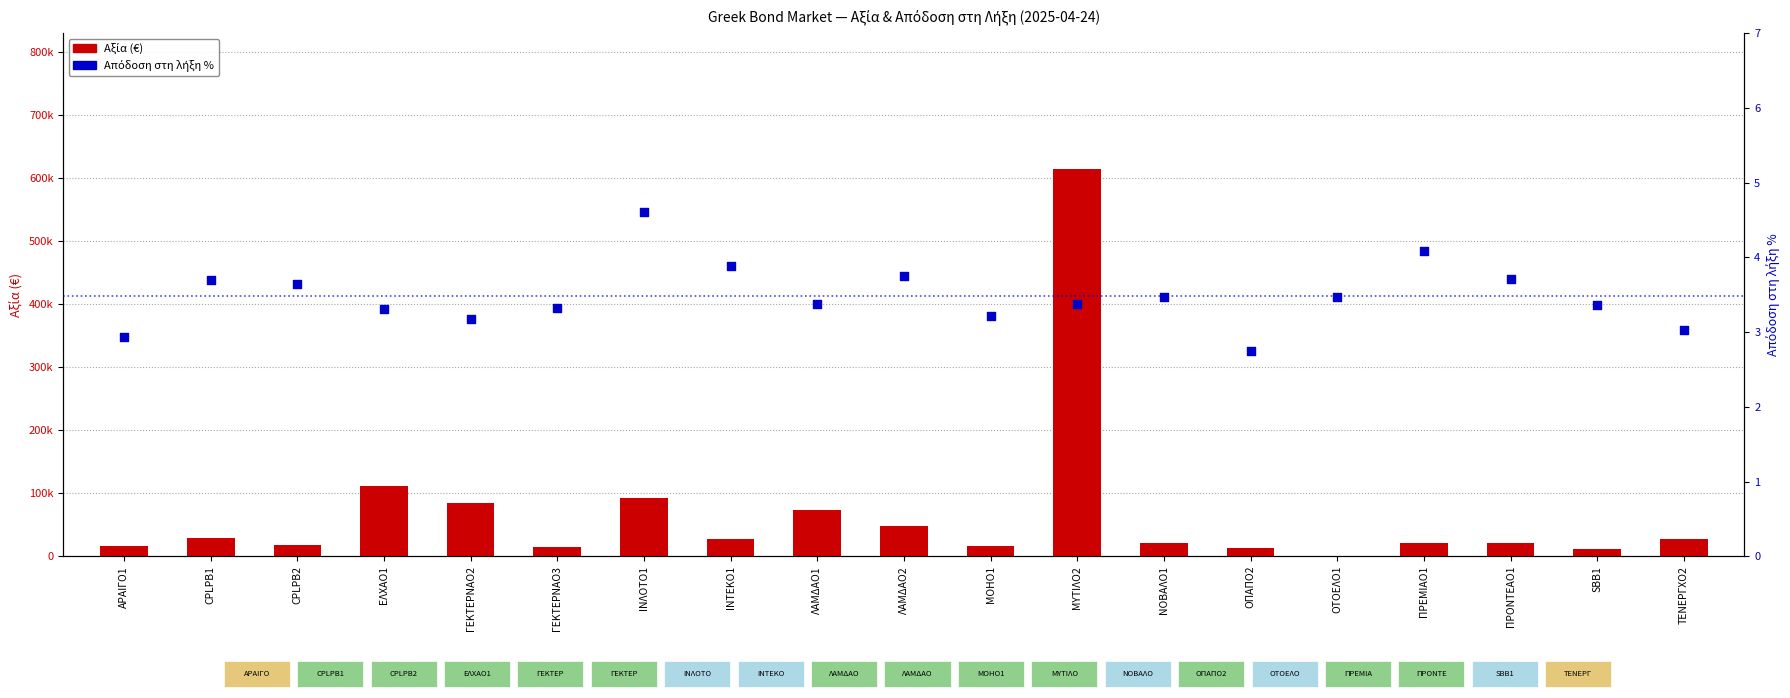

Which series contains the highest Y value?

Αξία (€)